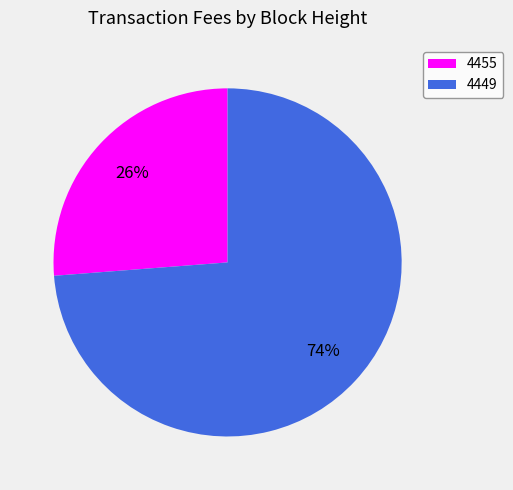

Is there any slice that represents more than half of the pie?

Yes